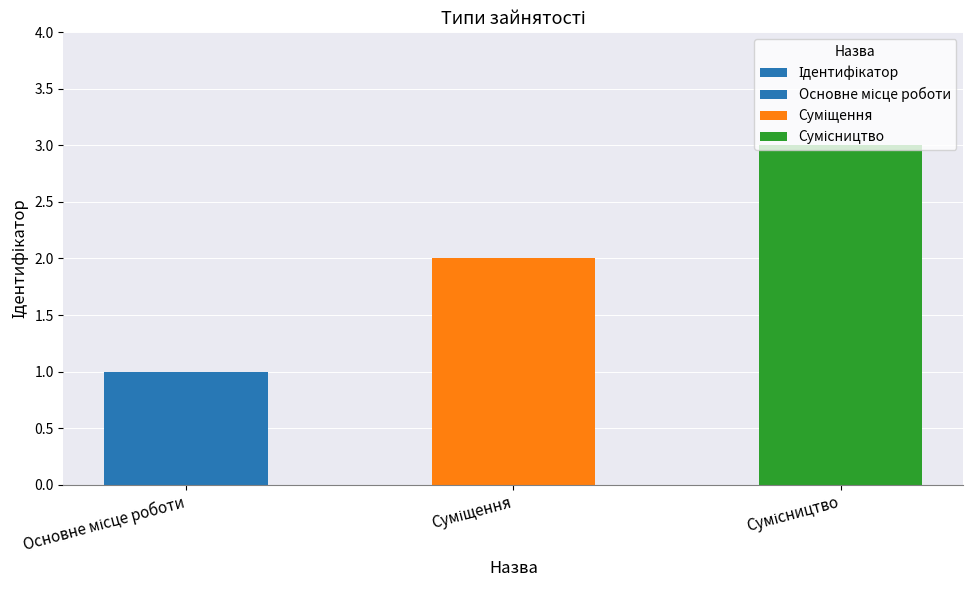

What is the smallest value displayed?

1